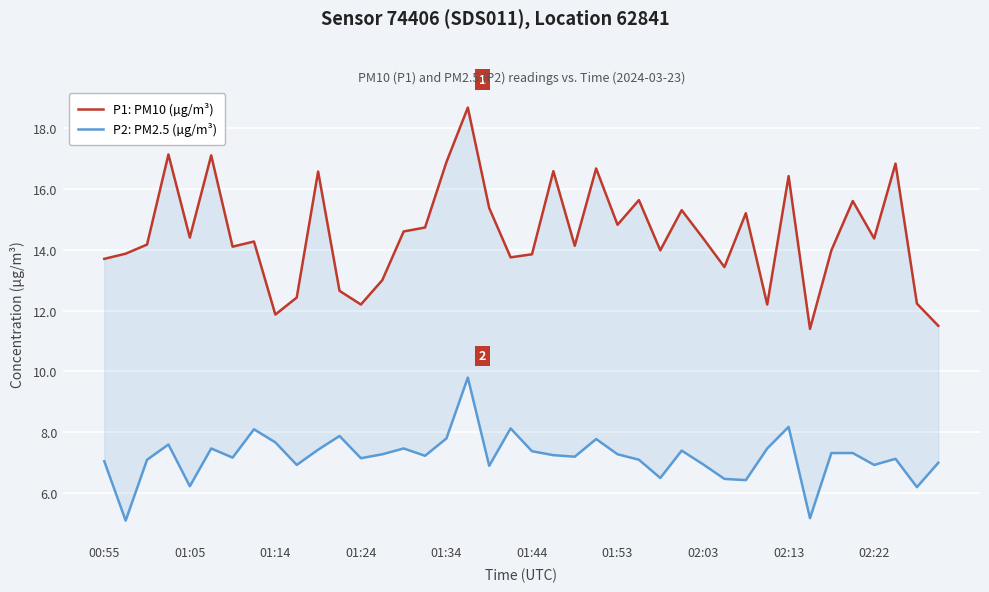

True or false: P1: PM10 (µg/m³) has more than 0 interior local peaks.

True